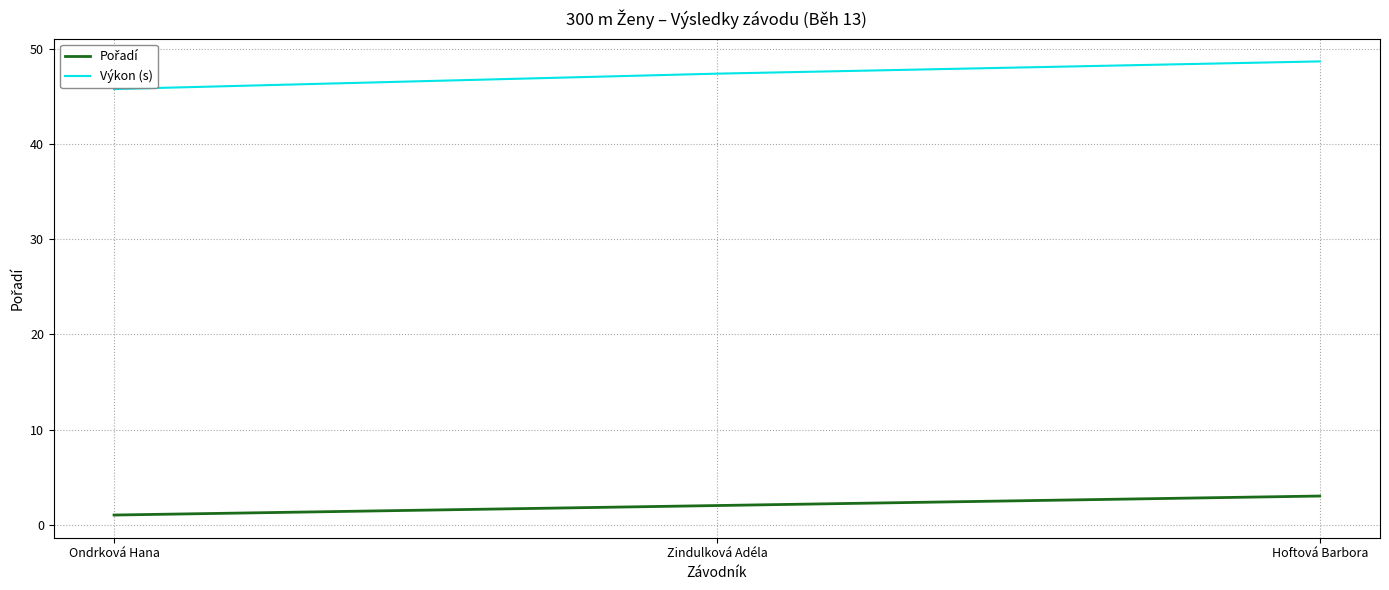

How many series are shown in this chart?

2